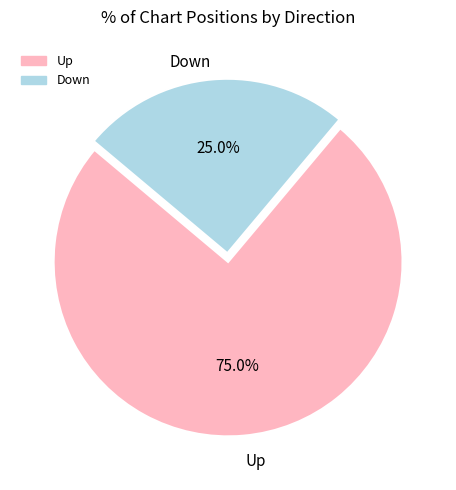

Is there a majority slice in this chart?

Yes